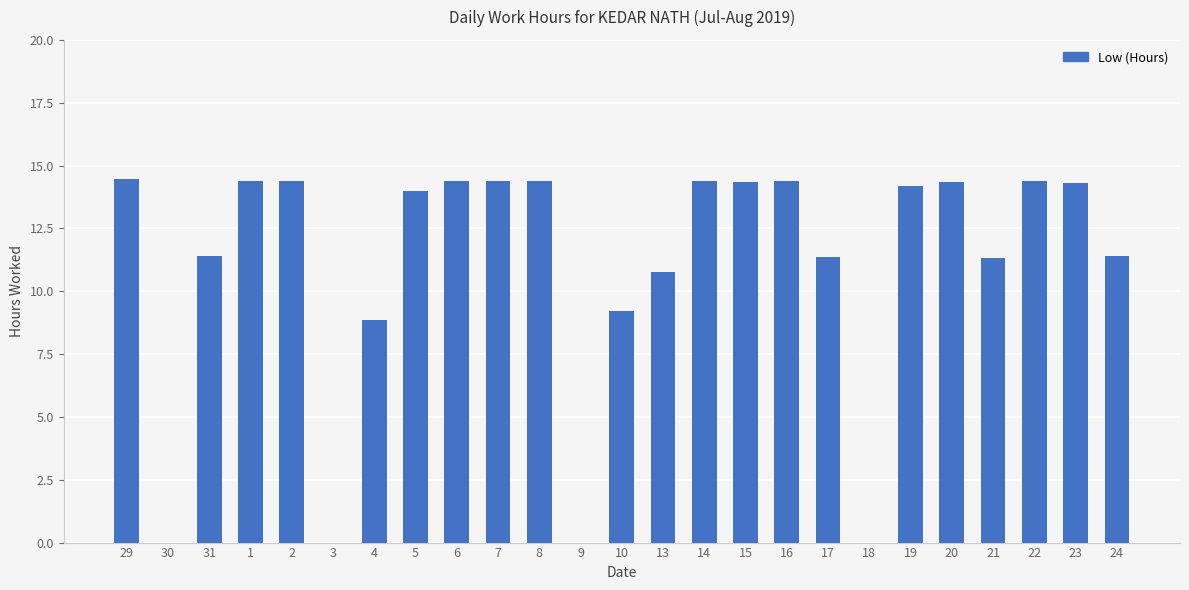

What is the sum of all values?

275.1